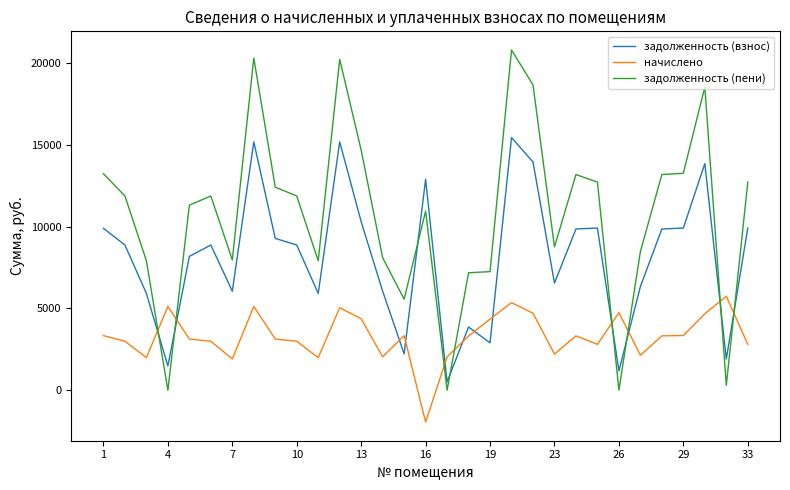

In задолженность (пени), how many points are higher than both neighbors (excluding endpoints)?

7